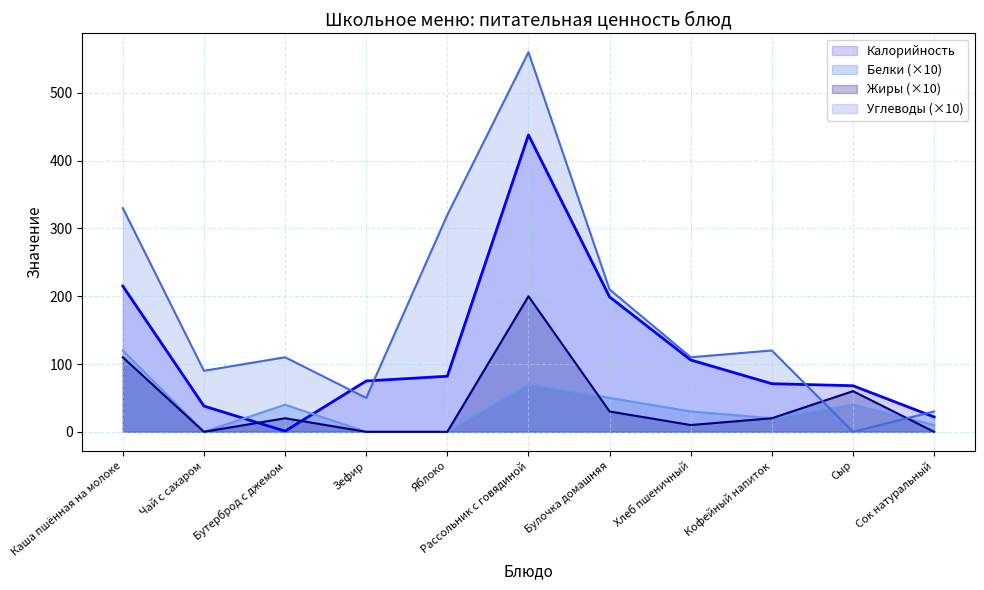

Which series ends up on top after the final intersection of Жиры and Белки?

Белки